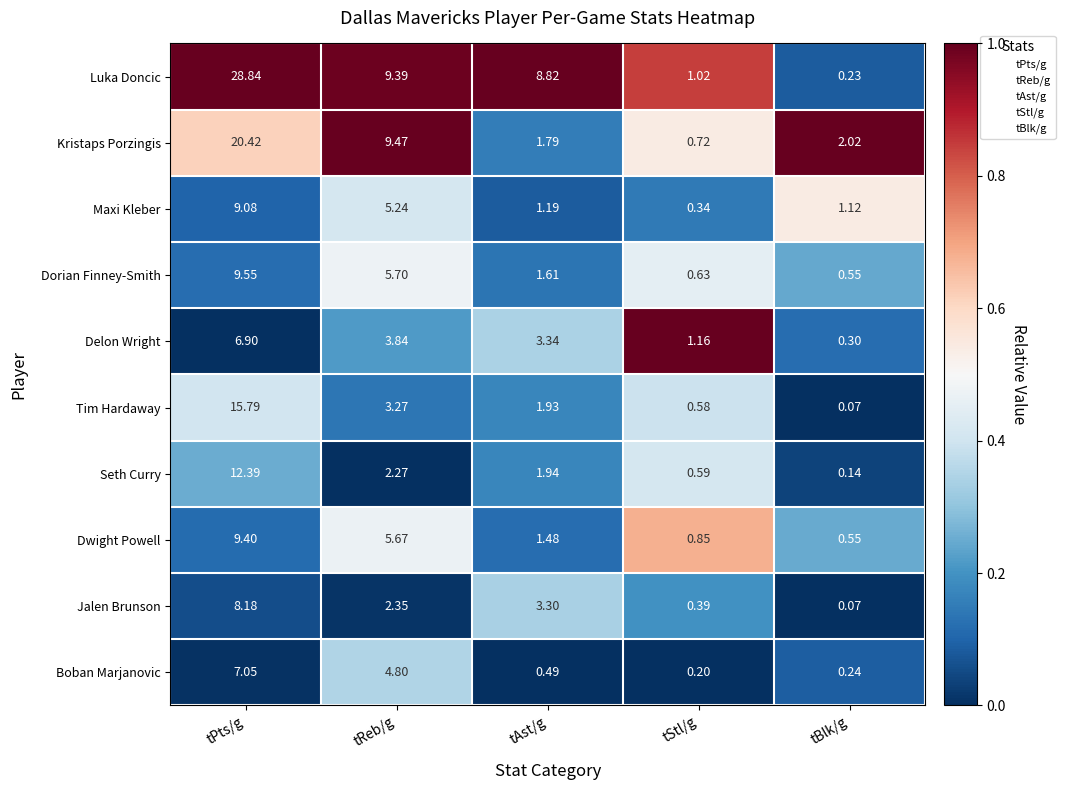

Where does the Delon Wright series first go above 3?

tPts/g